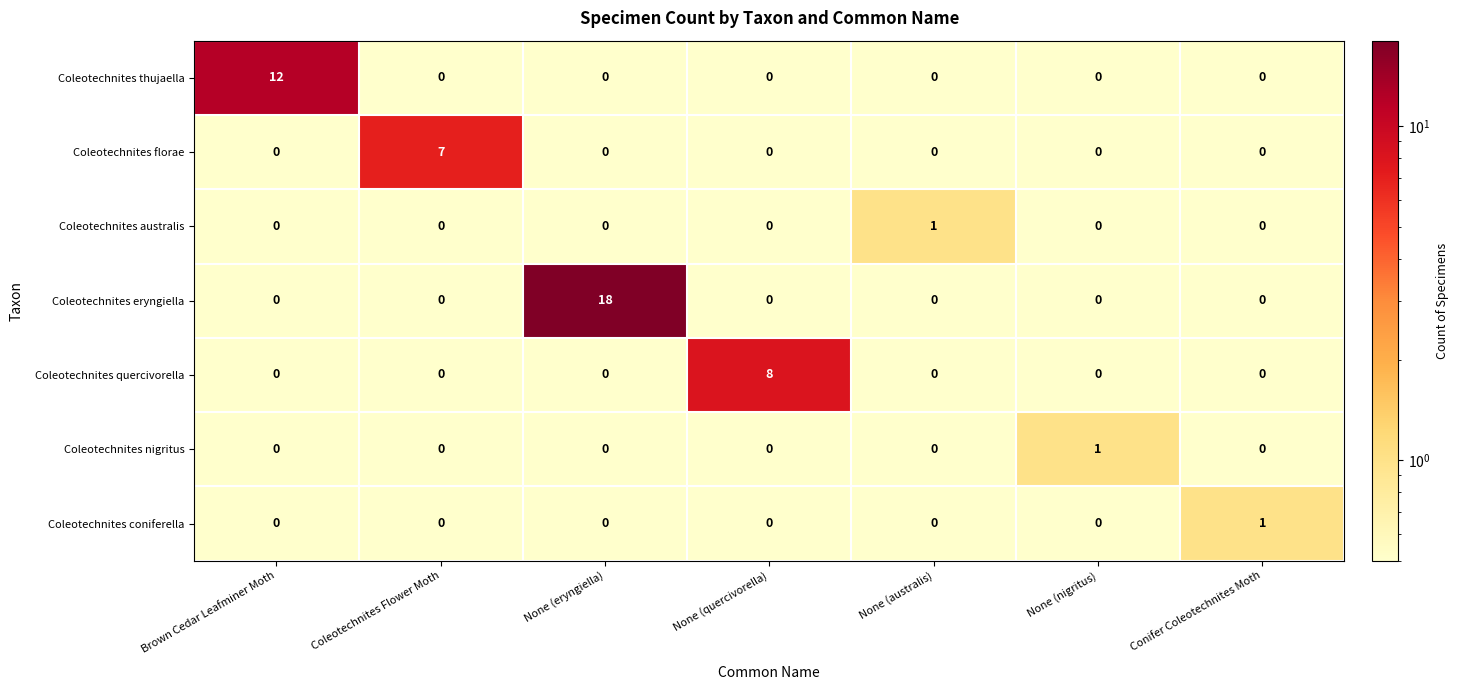

At which category does the chart reach its peak across all series?

None (eryngiella)